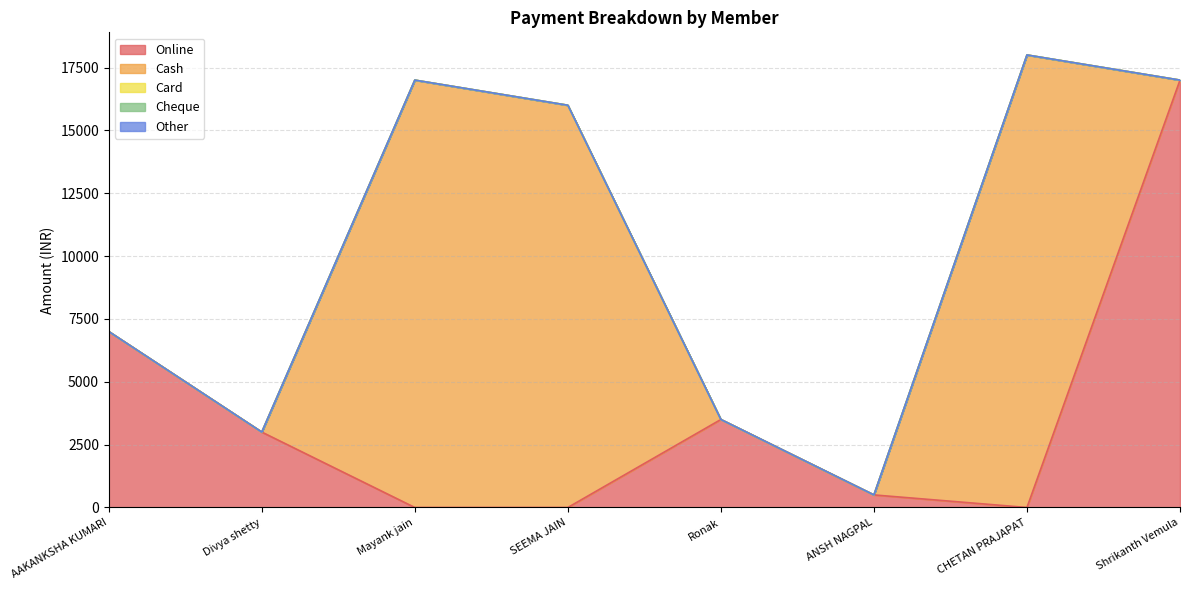

Is the value of Cash at Shrikanth Vemula greater than the value of Online at Divya shetty?

No